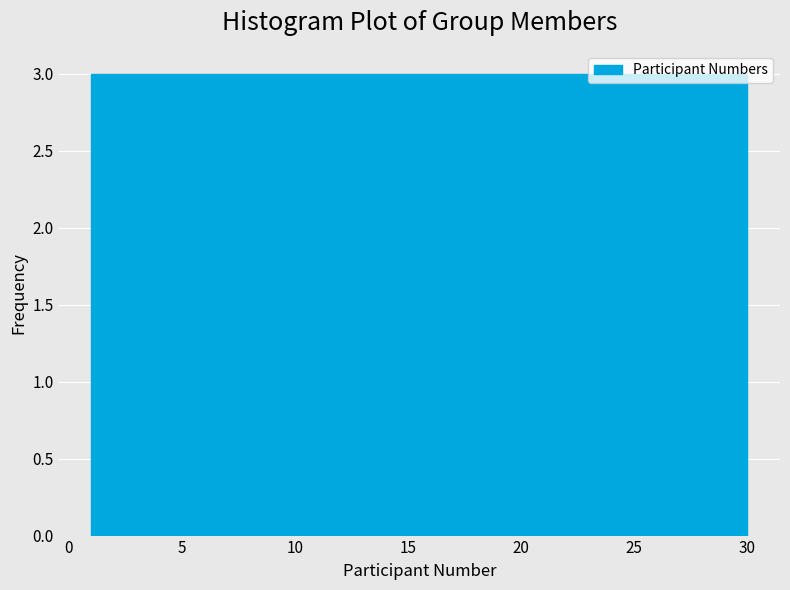

Reading left to right, list every bar in this chart as the range it spans on the x-axis followed by its height. Neither the bar edges nor the heights are printed on the chart, so give them approximately, as read against the axes.

1.0 to 3.9: 3
3.9 to 6.8: 3
6.8 to 9.7: 3
9.7 to 12.6: 3
12.6 to 15.5: 3
15.5 to 18.4: 3
18.4 to 21.3: 3
21.3 to 24.2: 3
24.2 to 27.1: 3
27.1 to 30.0: 3